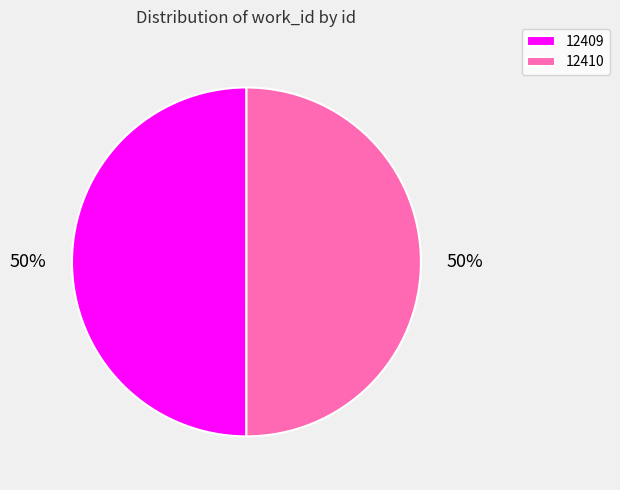

Approximately how many times larger is the value at 12409 compared to 12410?

1.0